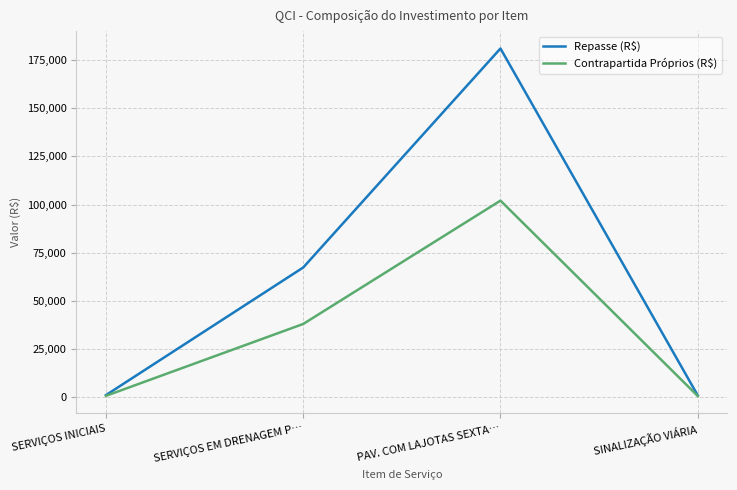

What position from the left is PAV. COM LAJOTAS SEXTA…?

3